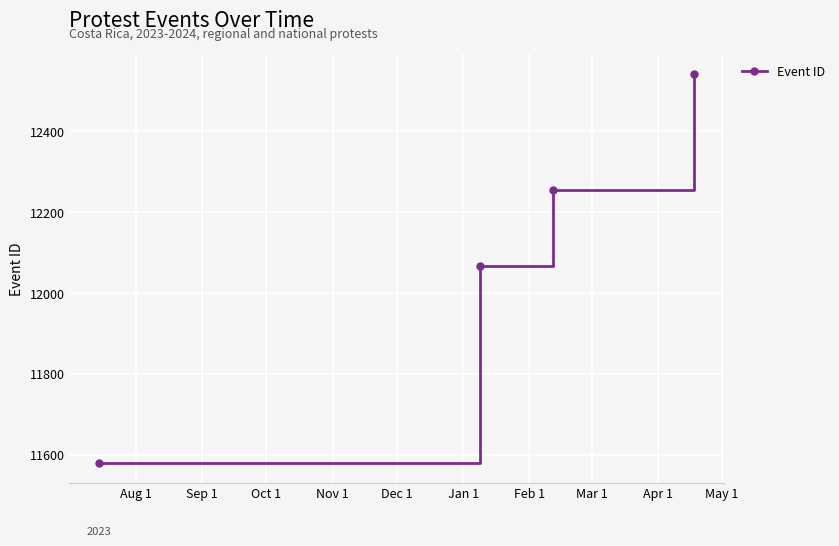

What is the difference between the maximum and second lowest values?

475